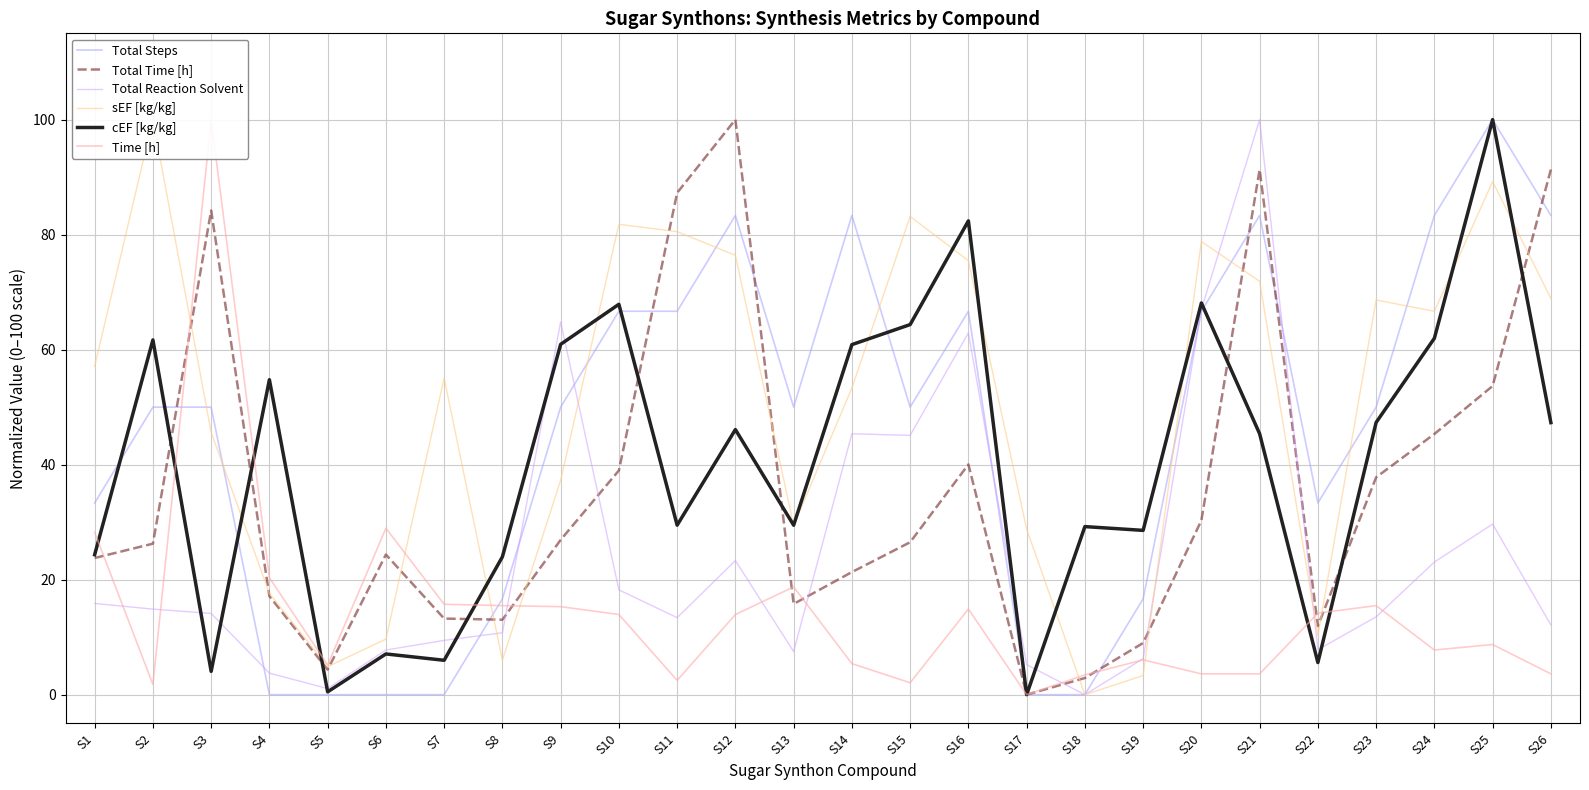

What is the spread (max minus min) of values at S5?

5.2